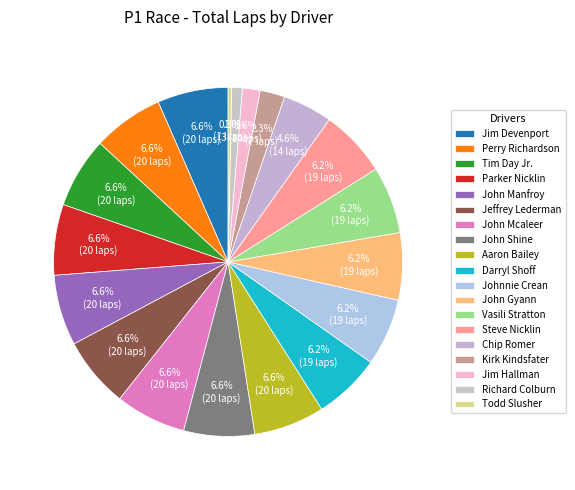

Between Darryl Shoff and Perry Richardson, which is larger?

Perry Richardson